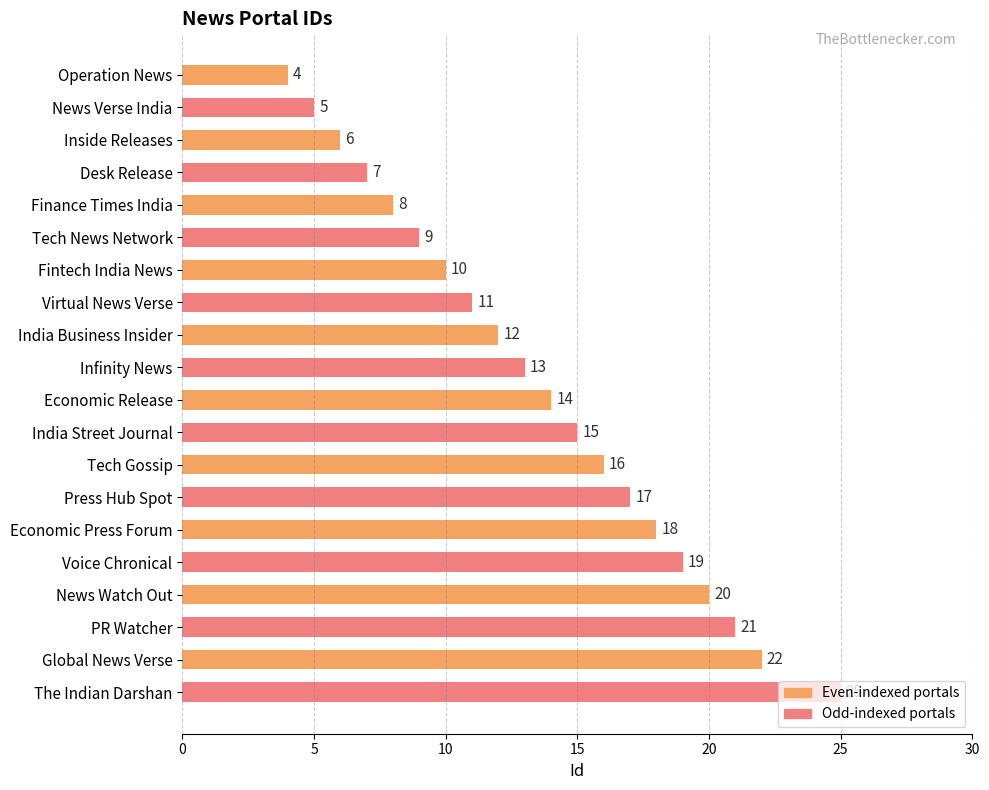

How many values in the Even-indexed portals series are below 14?

5